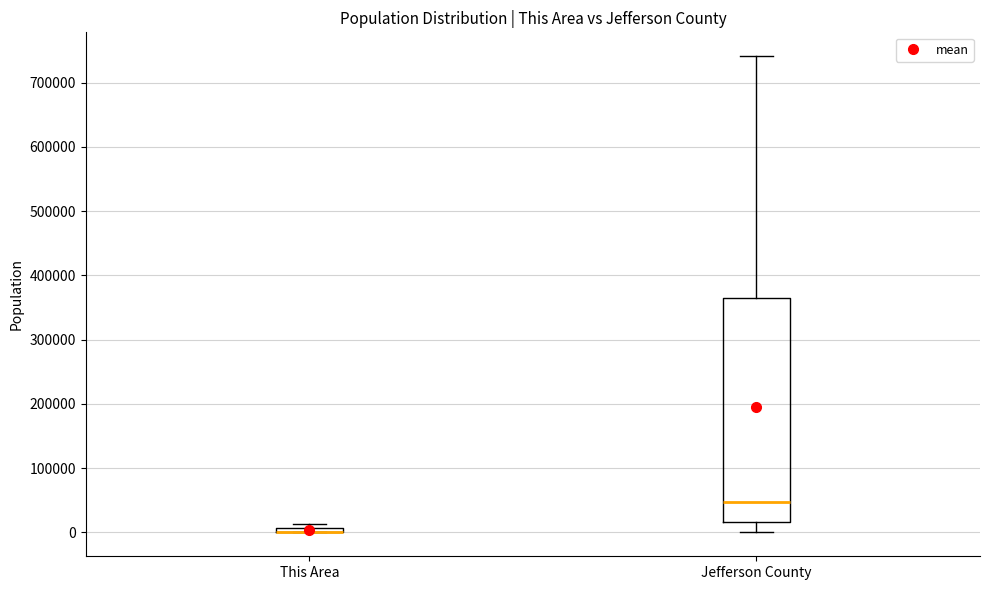

Comparing the boxes themselves (not the whiskers), which one is the tallest?

Jefferson County